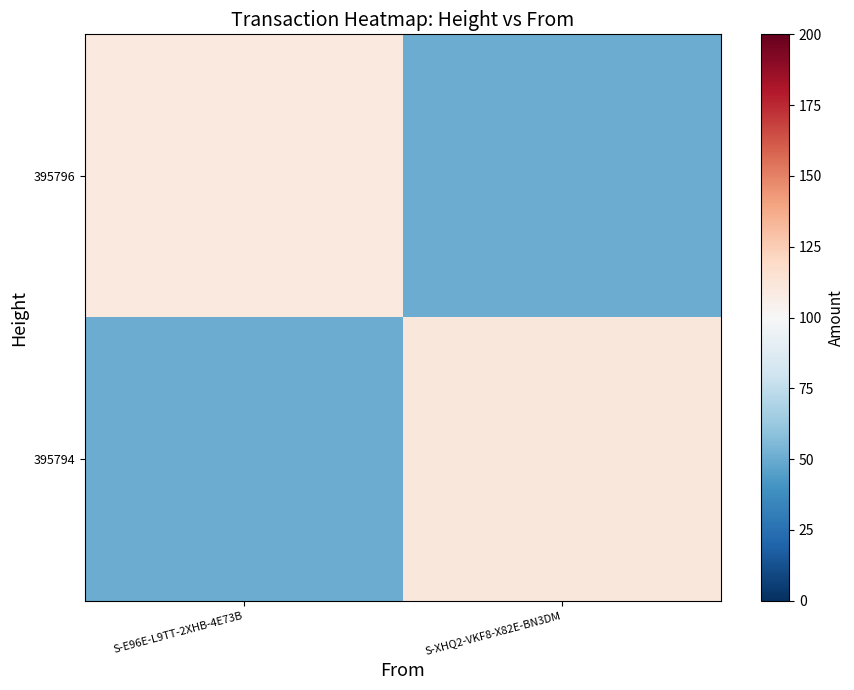

Rank the series by their maximum value, from lowest to highest.

395796, 395794